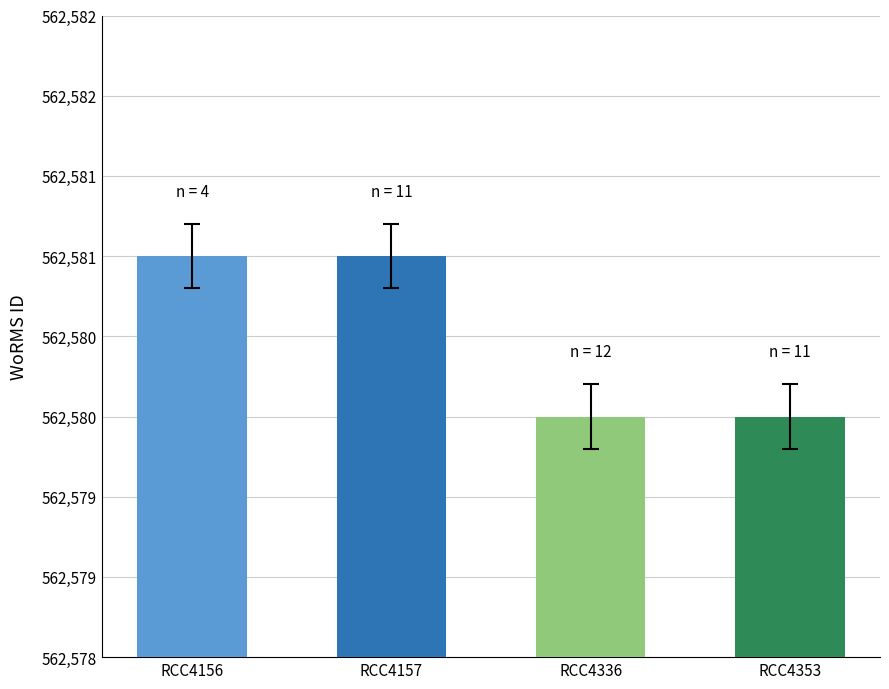

Reading right to left, extract all data points from this chart.

RCC4353=562580	RCC4336=562580	RCC4157=562581	RCC4156=562581